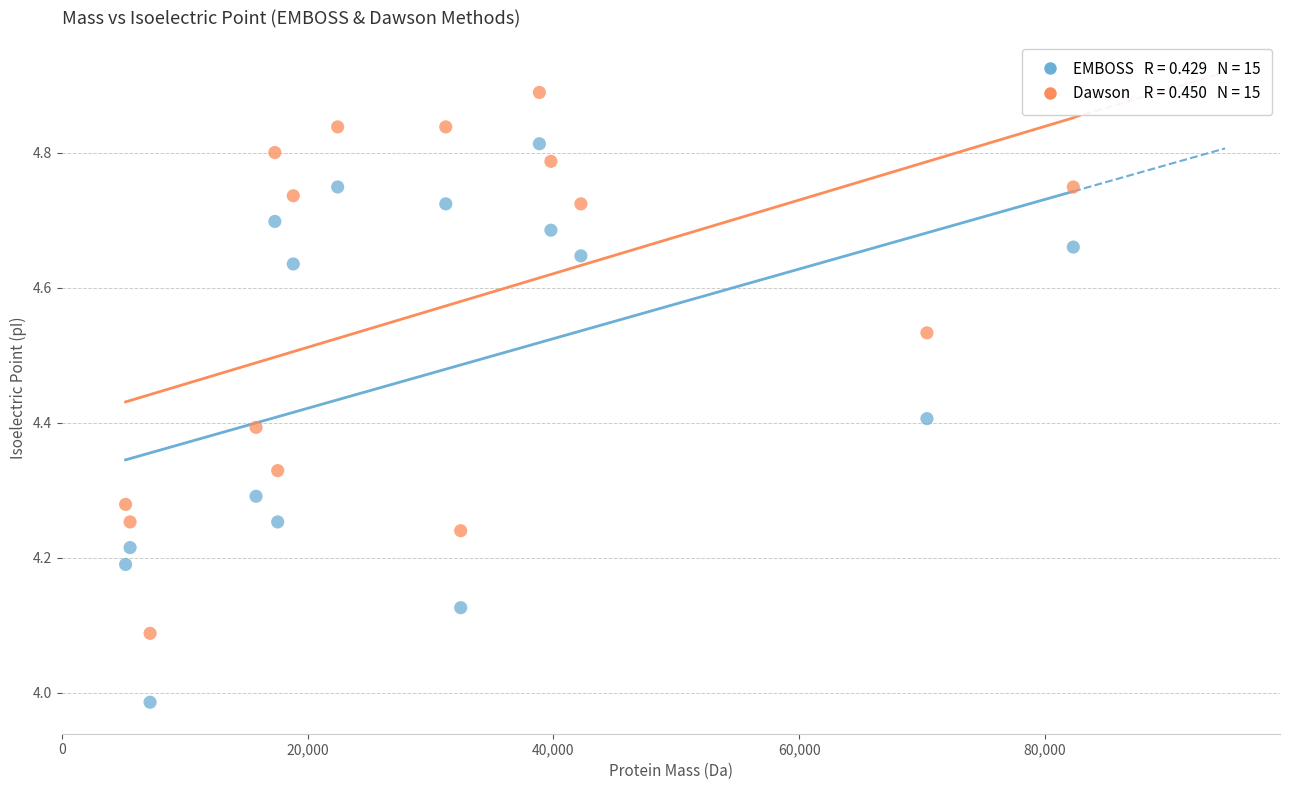

Across all data points, what is the range of X values (max minus min)?

77109.5